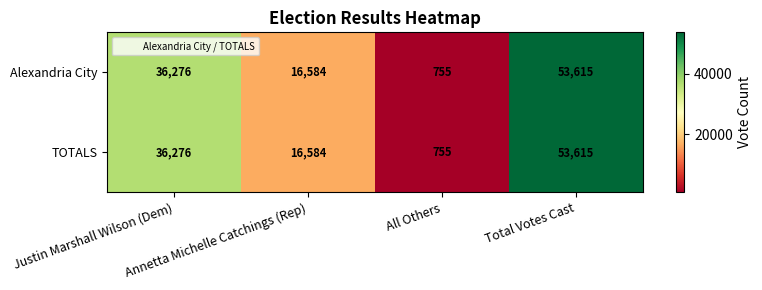

What is the difference between the maximum and minimum values in the Alexandria City series?

52860